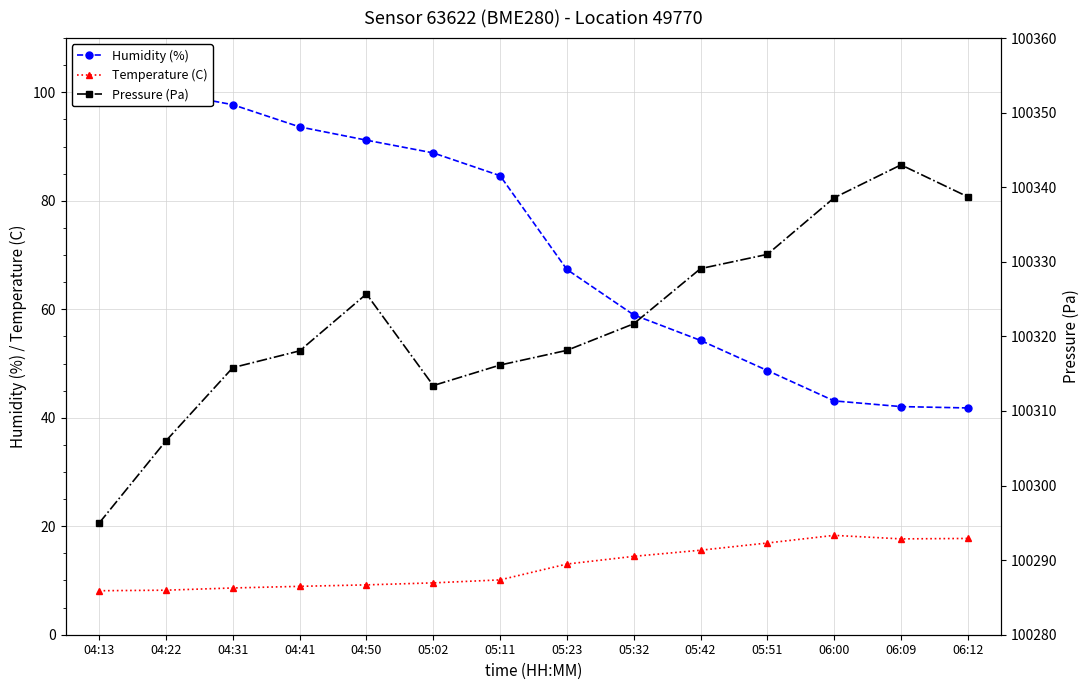

What is the difference between the second highest and minimum values in the Humidity (%) series?

58.2